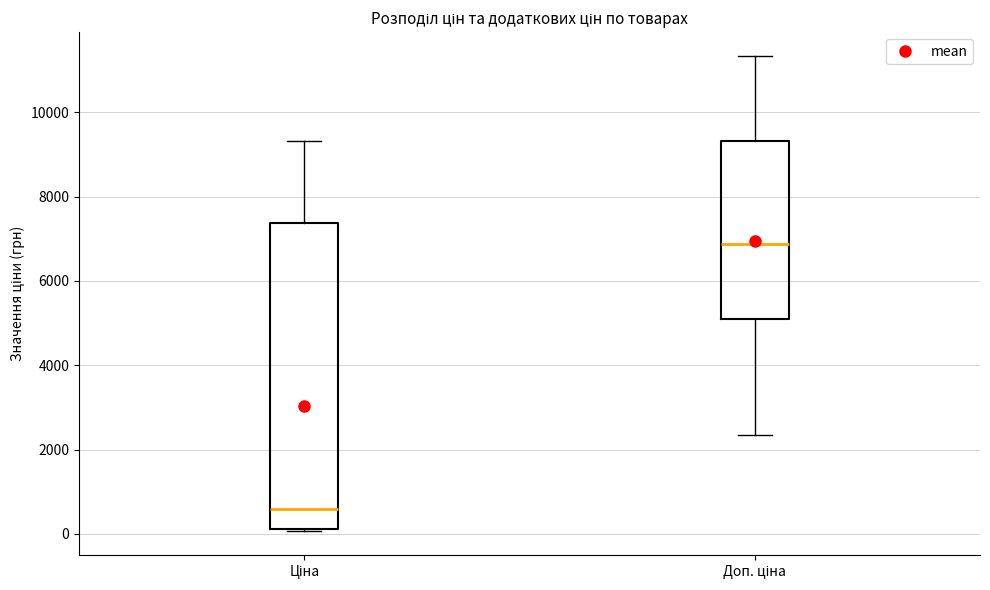

Reading left to right, read every box against the y-axis: the position of its median line, the range the box covers, and the ends of its whiskers. The values are not printed on the chart, so give them approximately, as read against the axis.

Ціна: median 600, box 200 to 7400, whiskers 0 to 9400
Доп. ціна: median 6800, box 5200 to 9400, whiskers 2400 to 11400